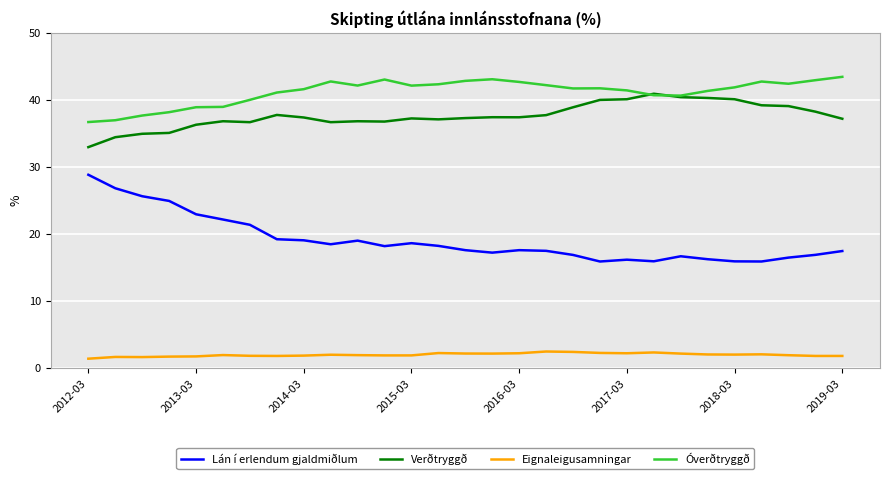

Which series has the largest range (max minus min)?

Lán í erlendum gjaldmiðlum